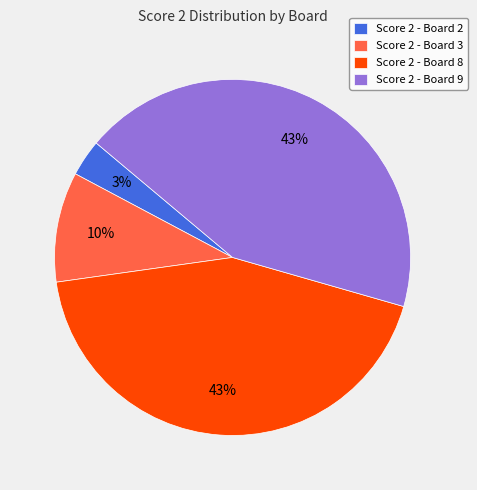

To the nearest percent, what is the average slice percentage?

25%